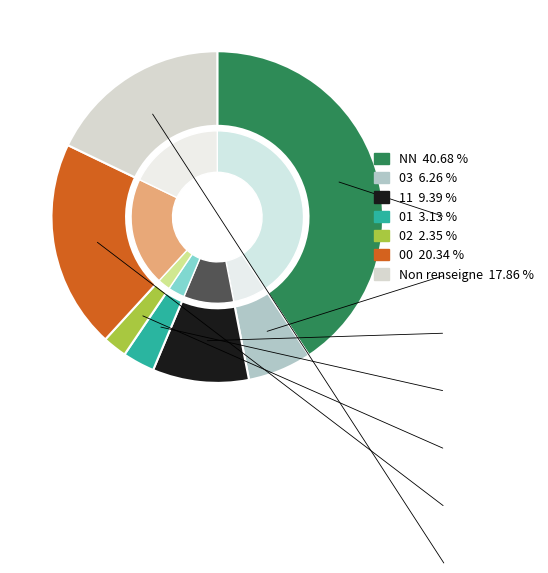

What percentage is the 02 slice, to the nearest percent?

2%